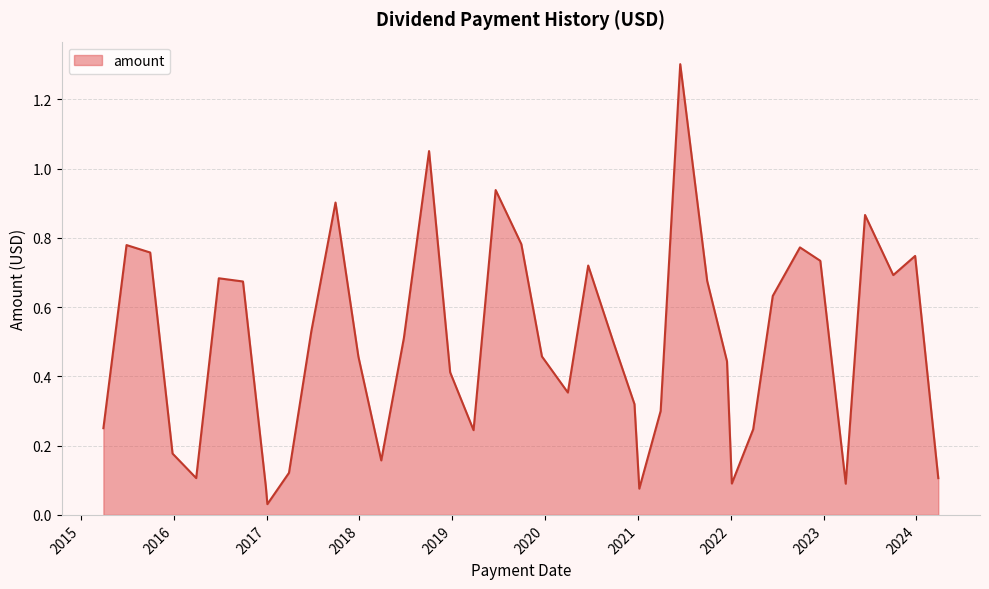

What is the greatest value displayed?

1.3